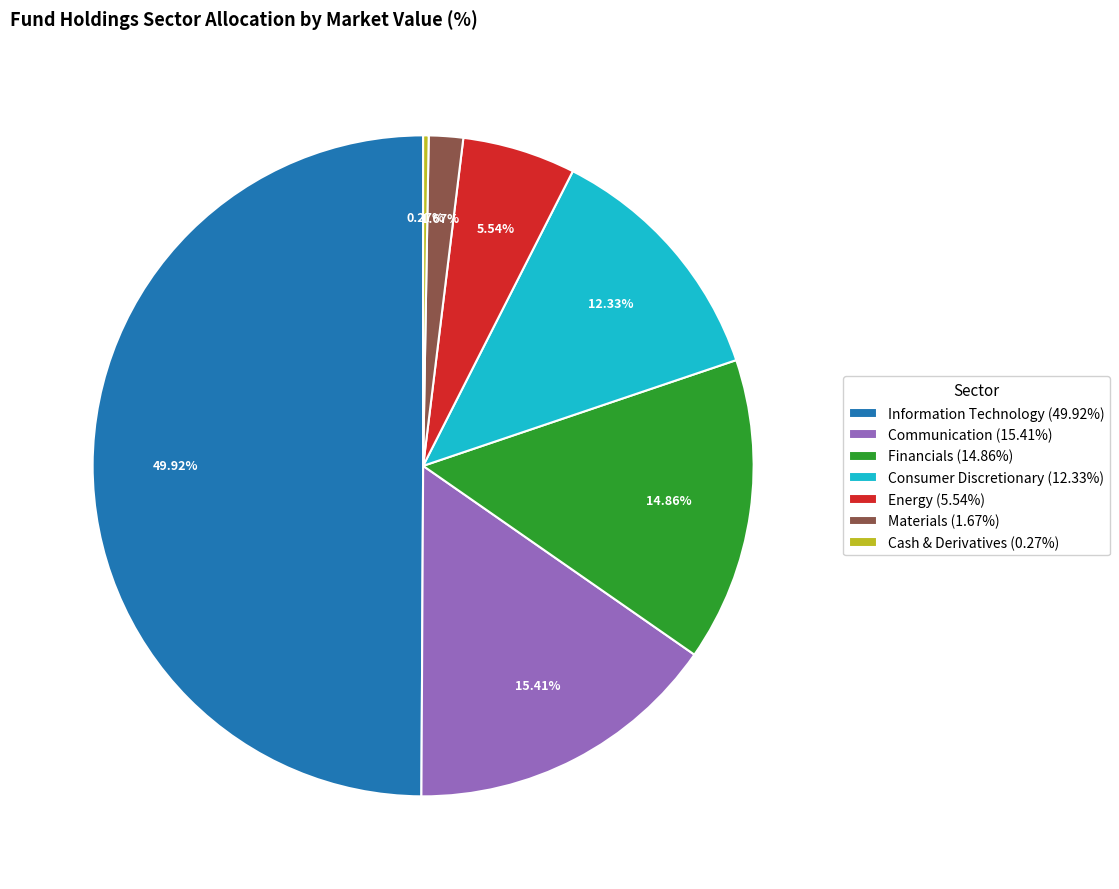

Does Materials (1.67%) represent more than half of the total?

No